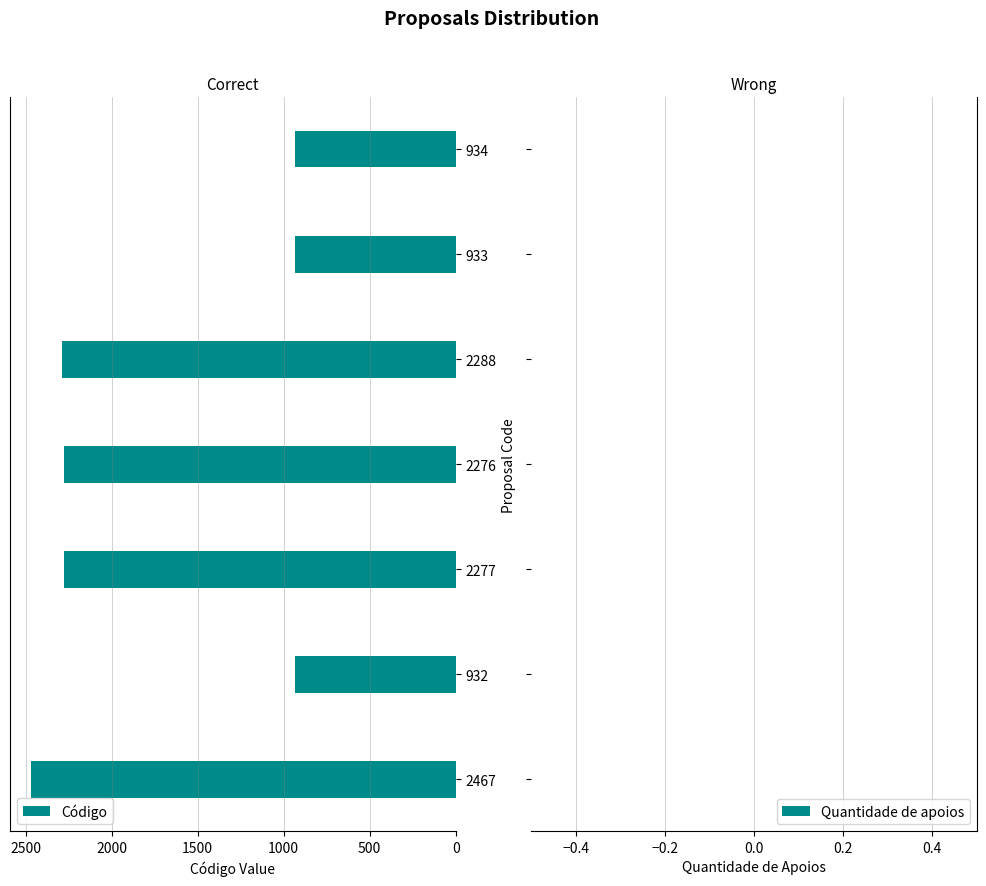

What is the difference between the maximum and minimum values?

1535